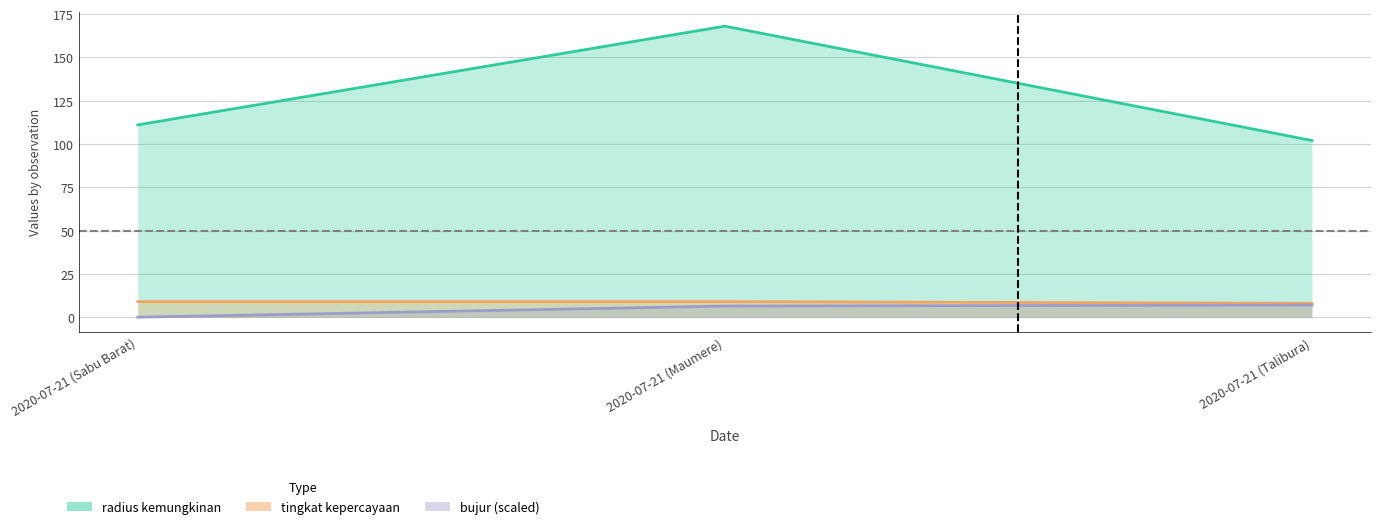

How many values in the bujur series exceed 6?

2